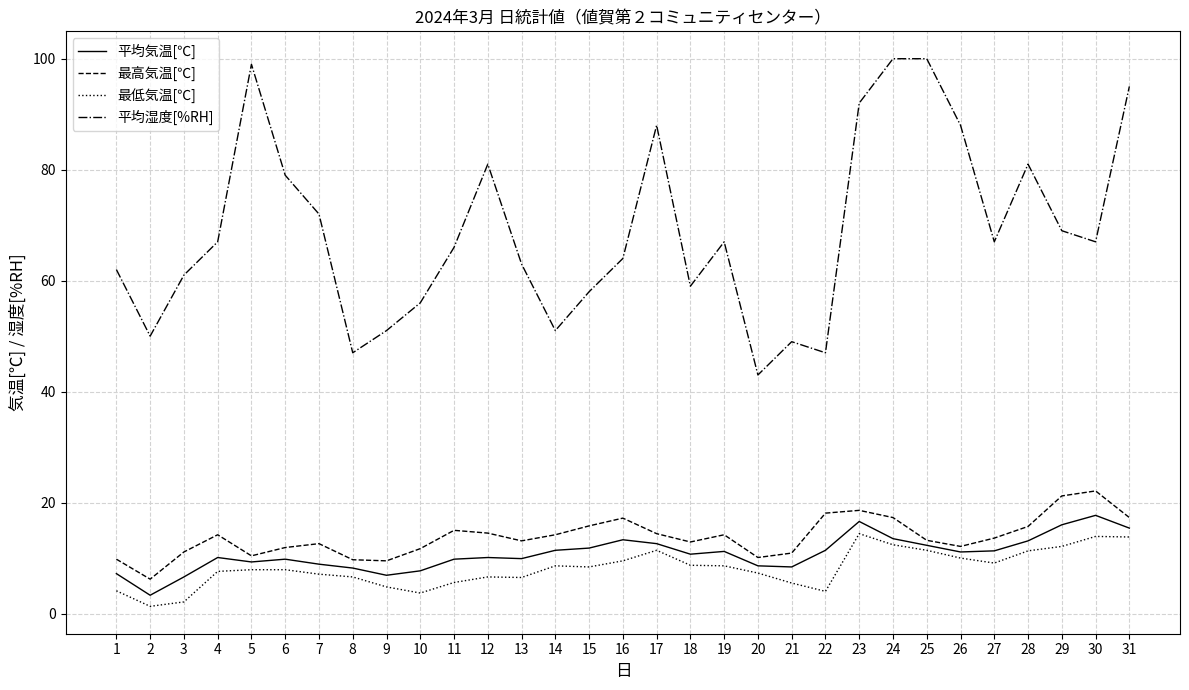

Between 2 and 13, which series saw the biggest shift?

平均湿度[%RH]